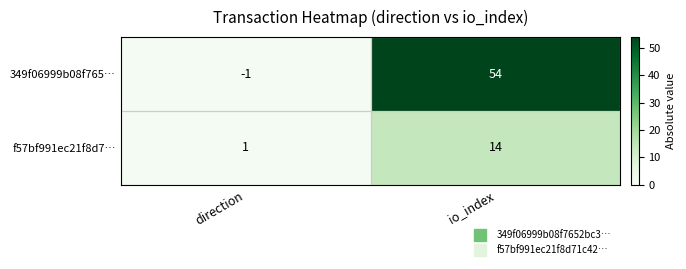

What is the average value of the f57bf991ec21f8d7… series?

8